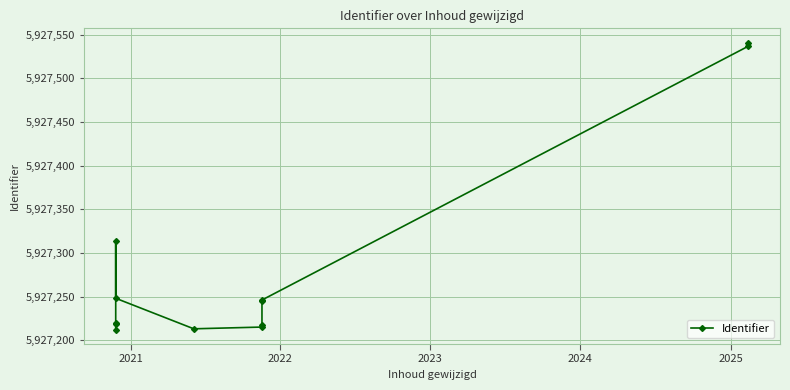

How many categories are shown in the chart?

12